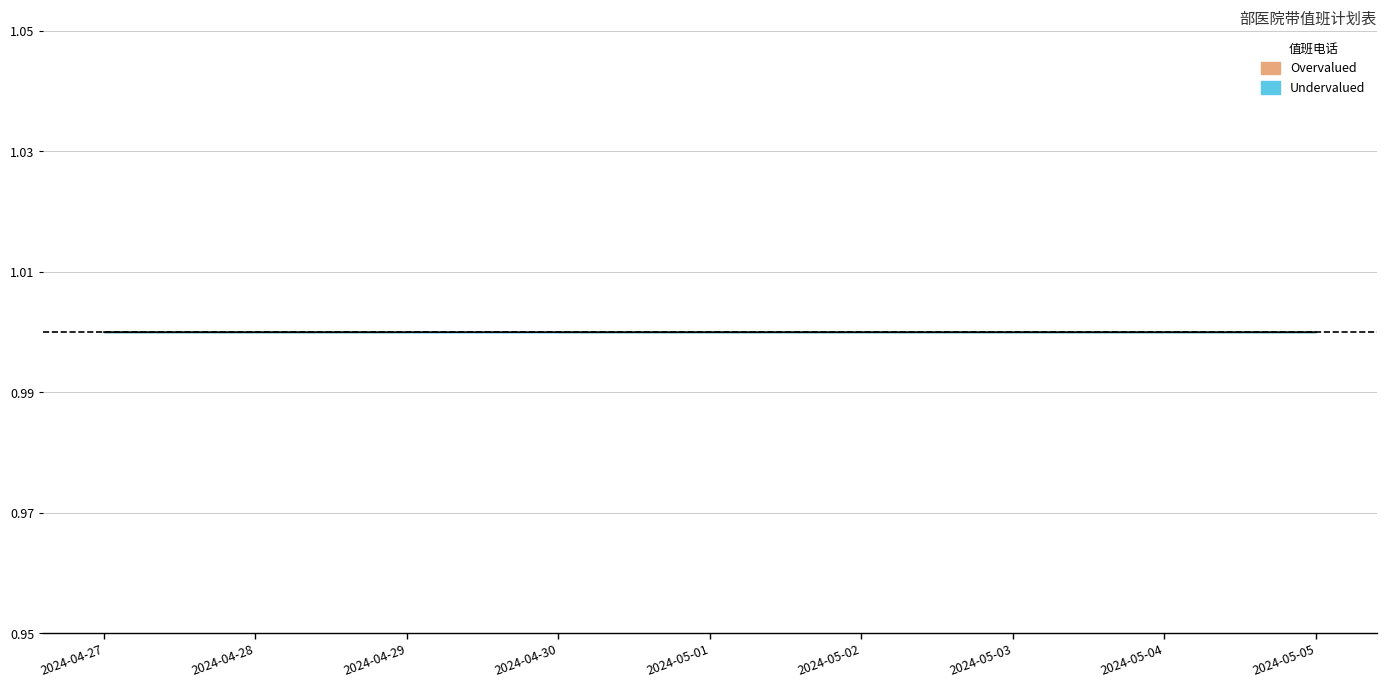

Which has a higher value, 2024-05-03 or 2024-05-04?

2024-05-03